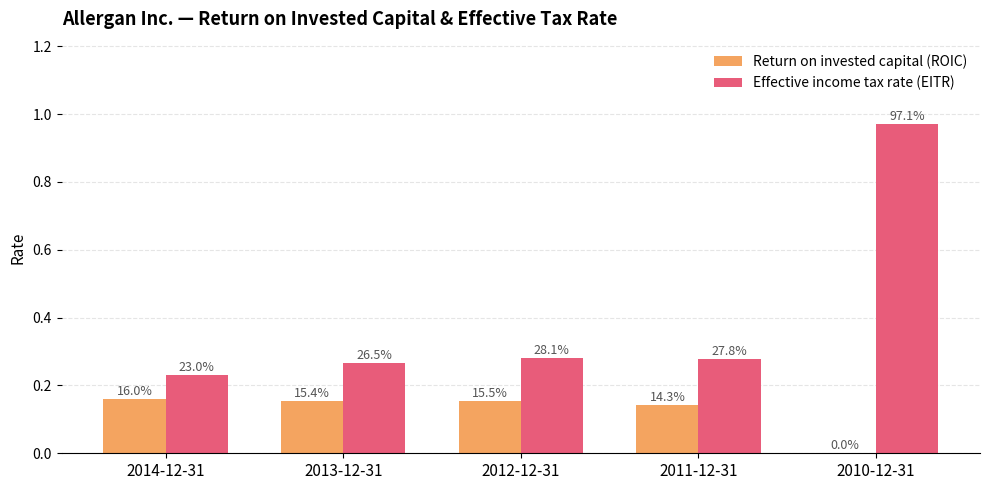

Which has a higher value, 2013-12-31 or 2014-12-31?

2014-12-31